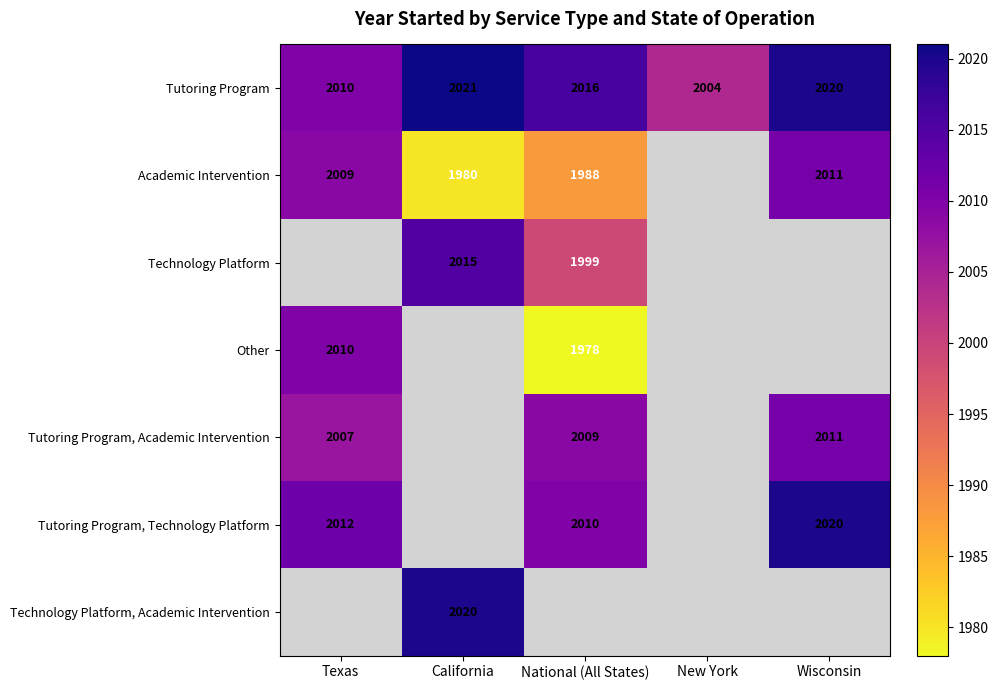

The value of Technology Platform, Academic Intervention at California is 2020. True or false?

True